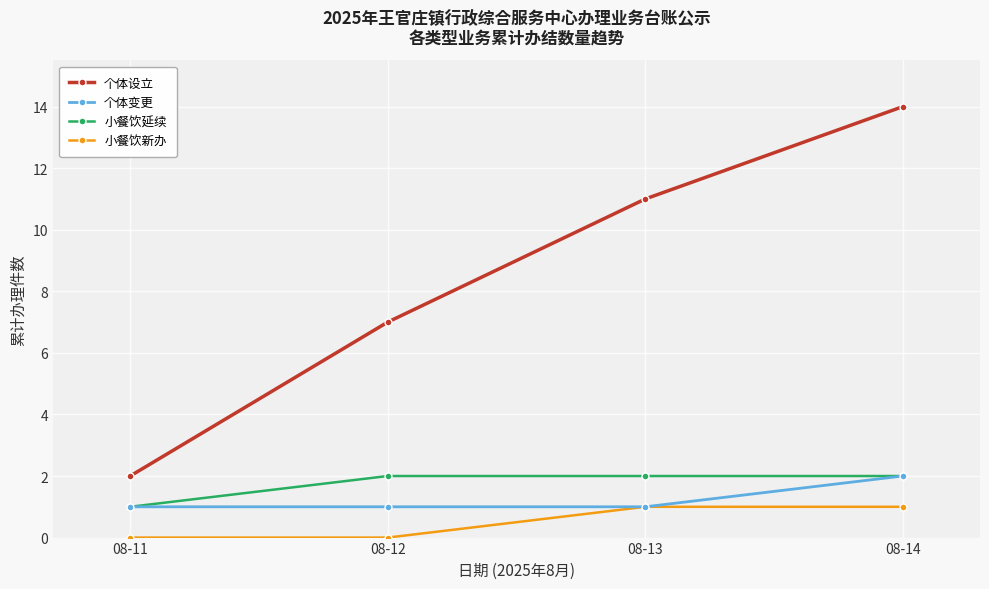

How many values in the 个体设立 series are below 11?

2